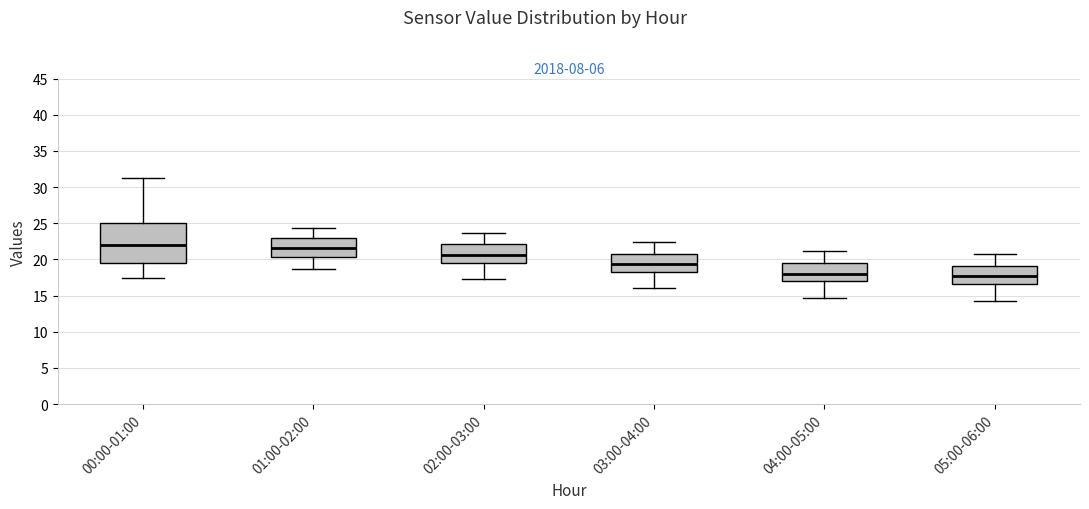

Where is the lower edge of the box for 05:00-06:00 on the y-axis? The values are not printed on the chart, so give them approximately, as read against the axis.

16.5